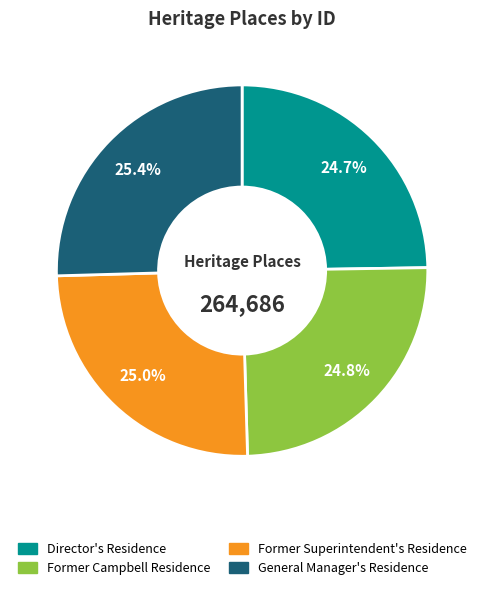

What percentage is NOT represented by Former Superintendent's Residence?

75.0%